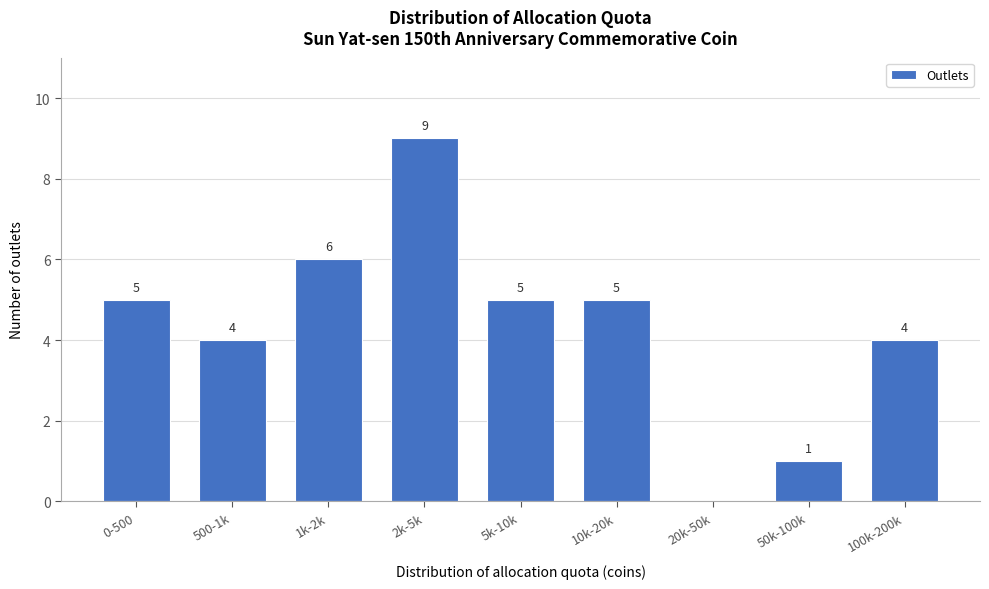

Reading left to right, what are all the values shown in this chart?

0-500=5	500-1k=4	1k-2k=6	2k-5k=9	5k-10k=5	10k-20k=5	20k-50k=0	50k-100k=1	100k-200k=4